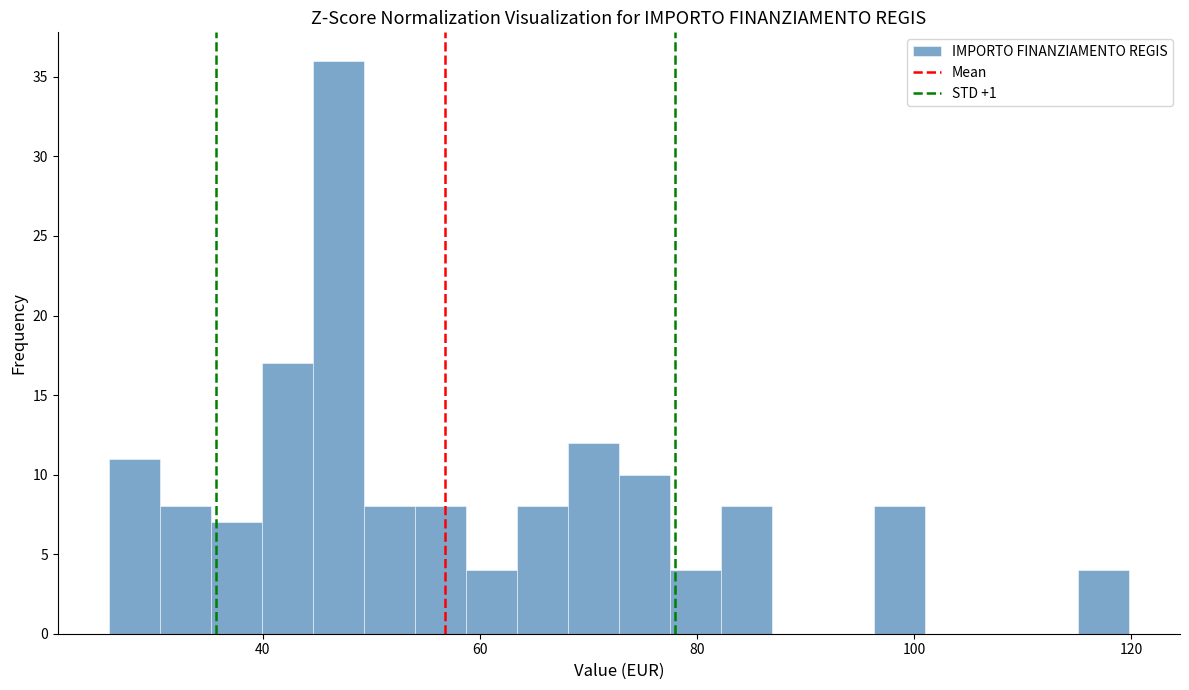

Around what value on the x-axis is the tallest bar? Give the approximate position of its centre, as read against the axis.

46